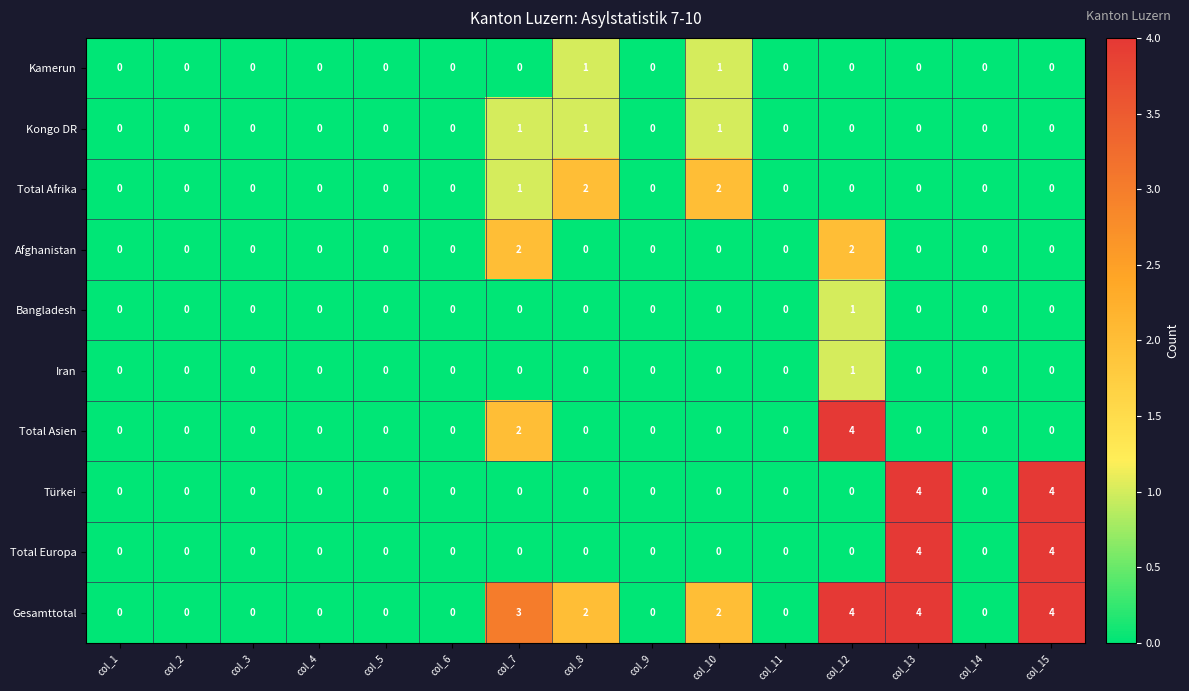

Which series has the largest total across all categories?

Gesamttotal